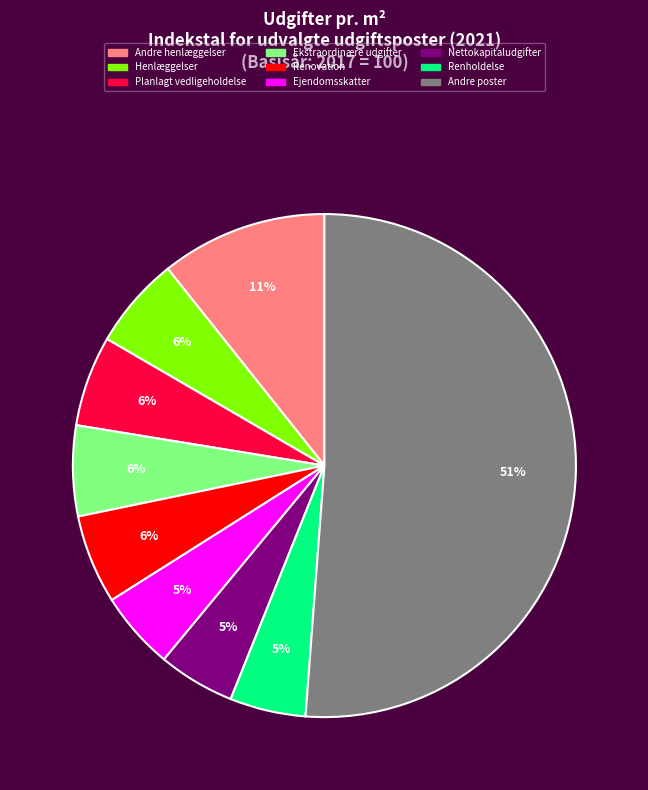

To the nearest percent, what is the average slice percentage?

11%